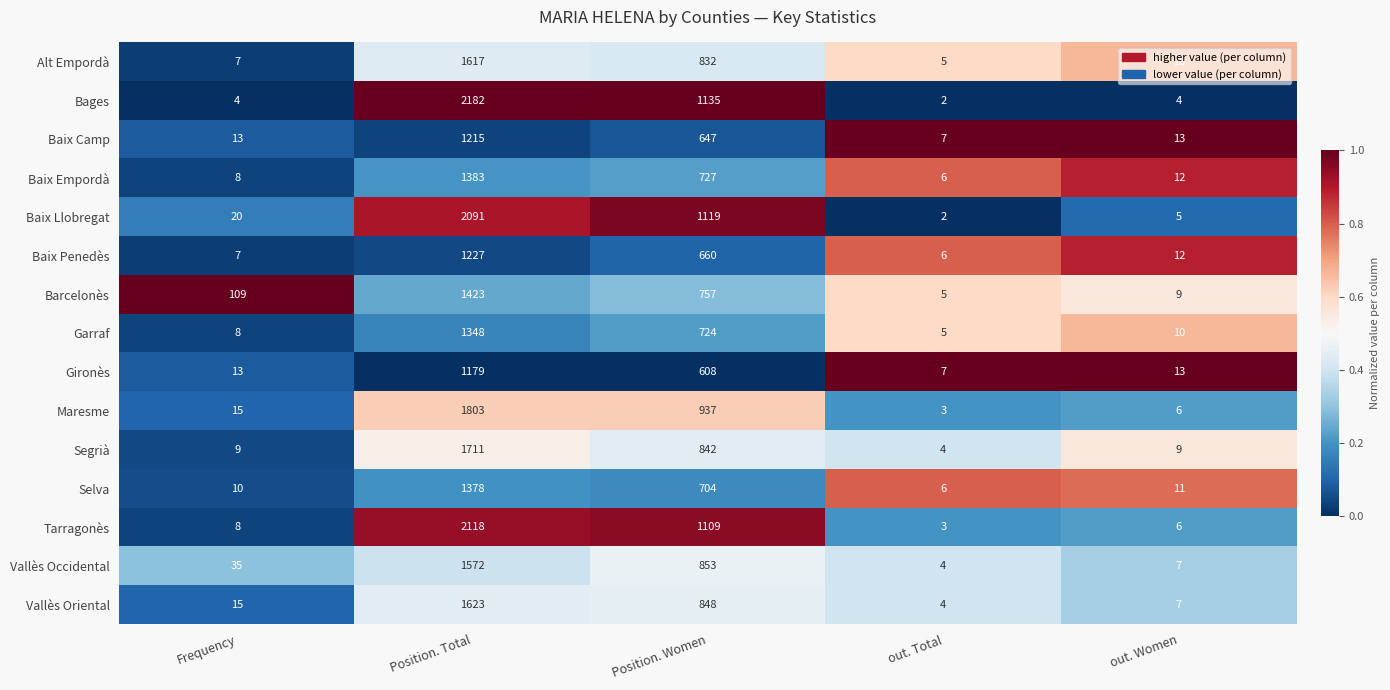

Is the value of Segrià at Frequency greater than the value of Vallès Oriental at Position. Total?

No